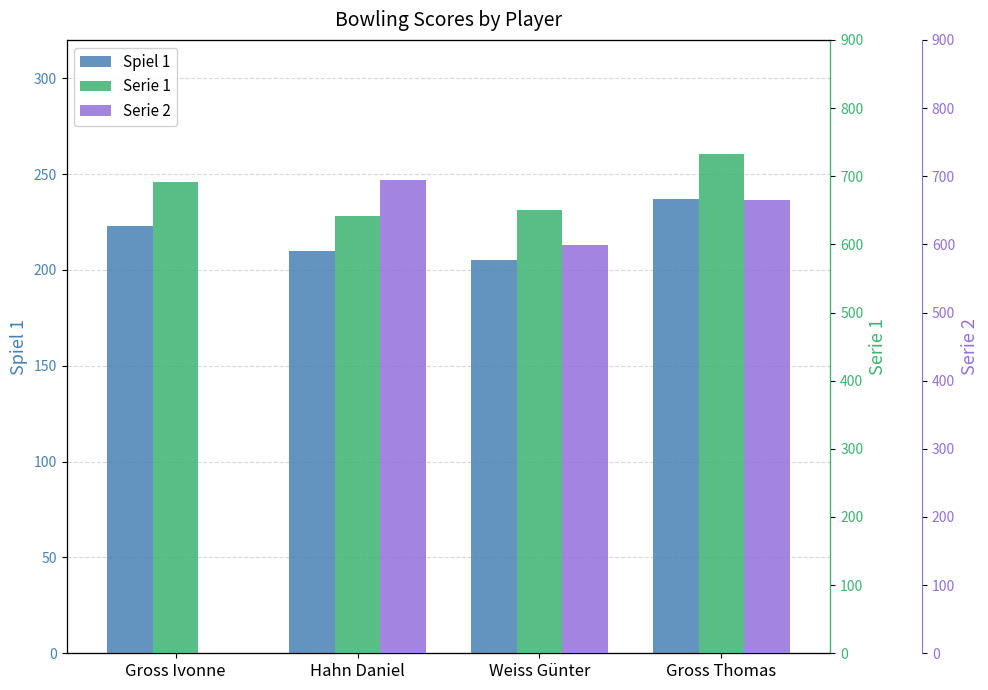

What is the difference between the Spiel 1 values at Gross Ivonne and Weiss Günter?

18